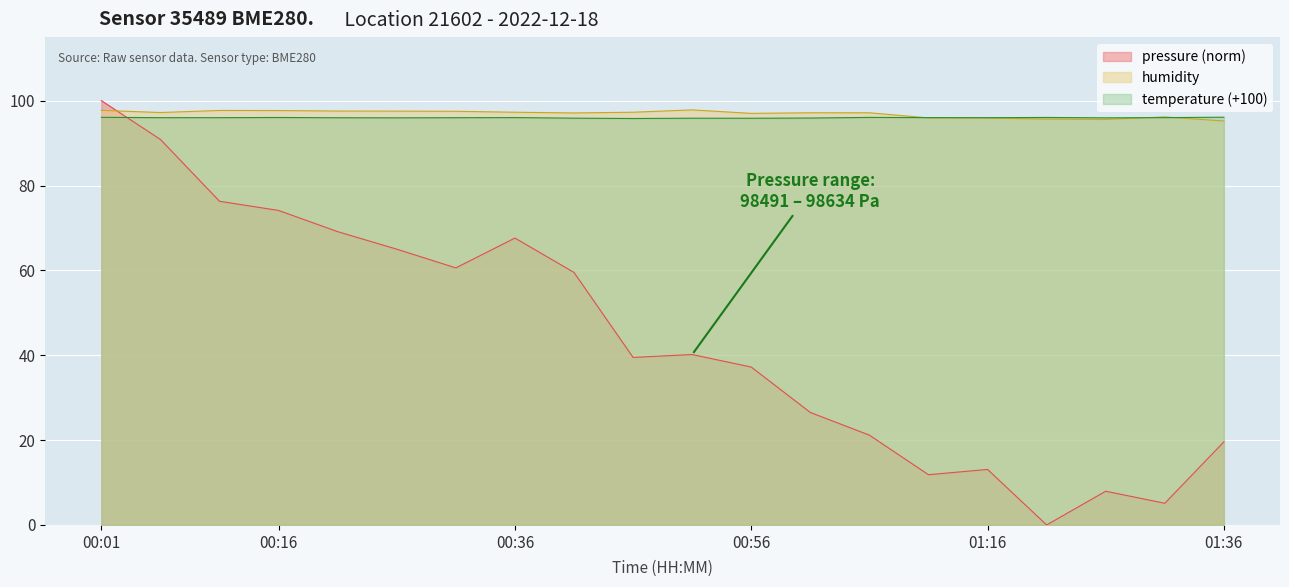

After their last crossing, which series has the higher values: temperature (+100) or pressure (norm)?

temperature (+100)